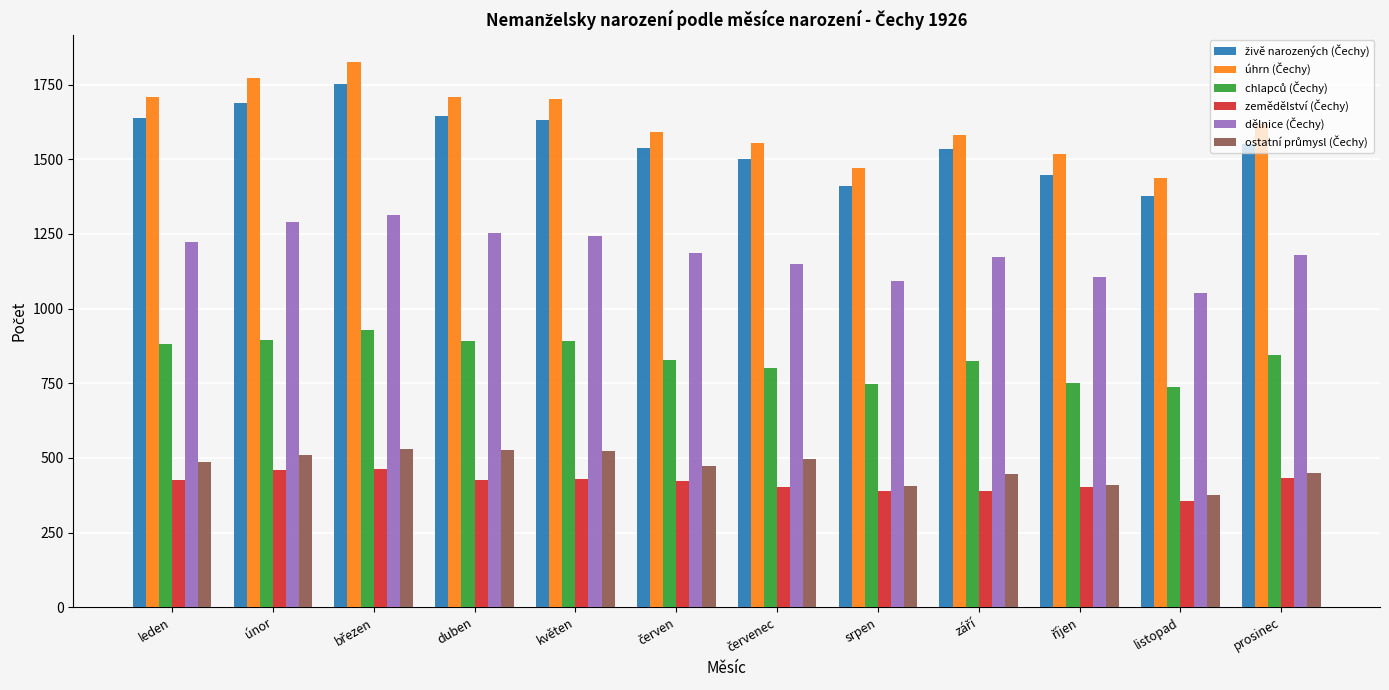

What is the difference between the highest and lowest values at květen?

1273